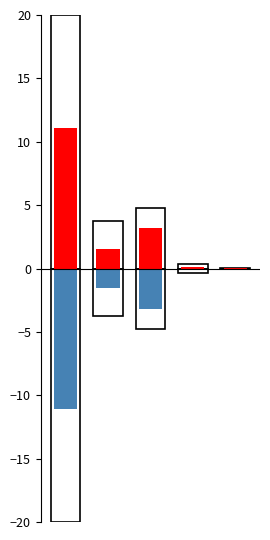

Which series has the largest total across all categories?

Presupuesto Vigente